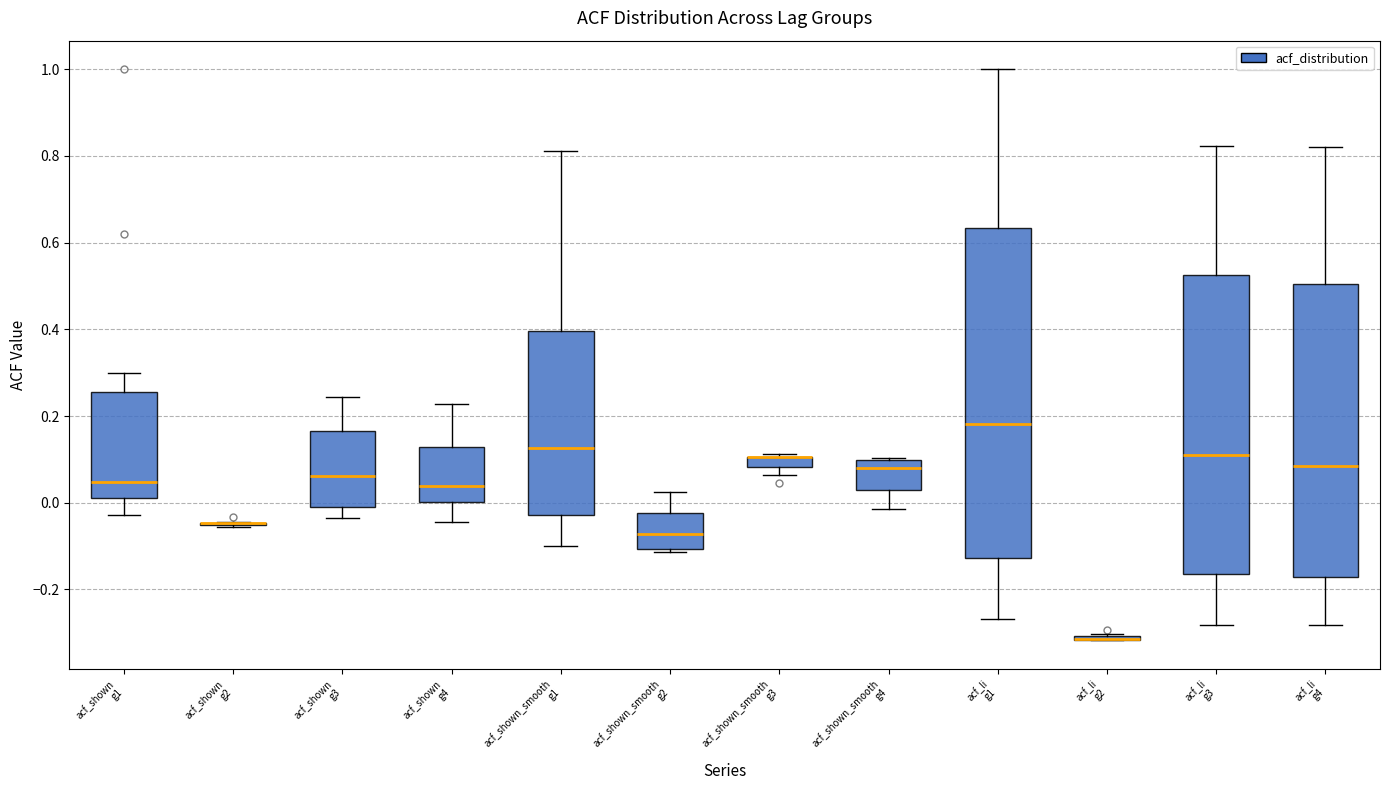

Comparing the boxes themselves (not the whiskers), which one is the tallest?

acf_li g1